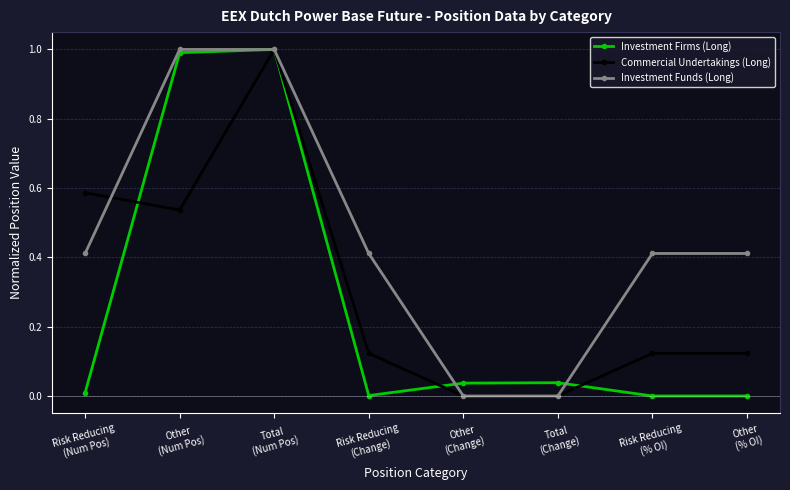

Rank the series by their average value, from highest to lowest.

Investment Funds (Long), Commercial Undertakings (Long), Investment Firms (Long)